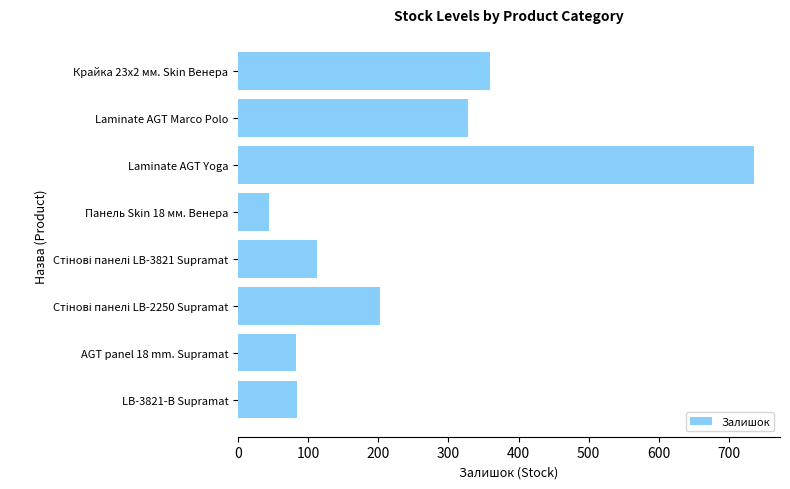

True or false: the data shows 139 at AGT panel 18 mm. Supramat.

False